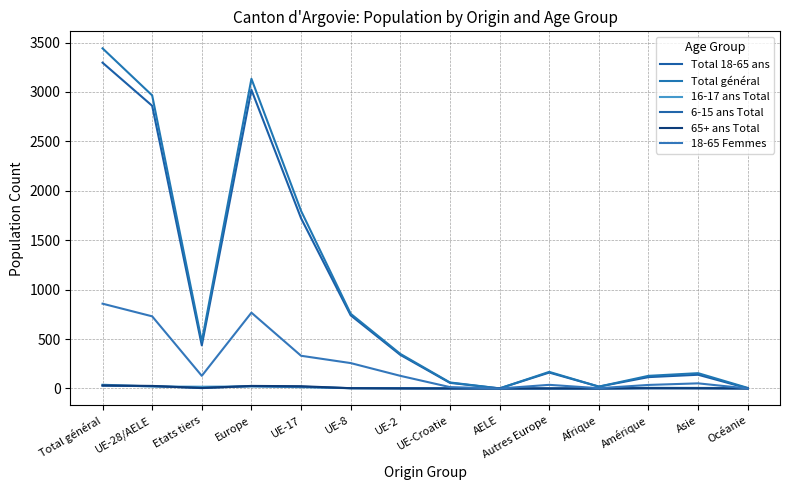

What is the lowest value of the Total 18-65 ans series?

1